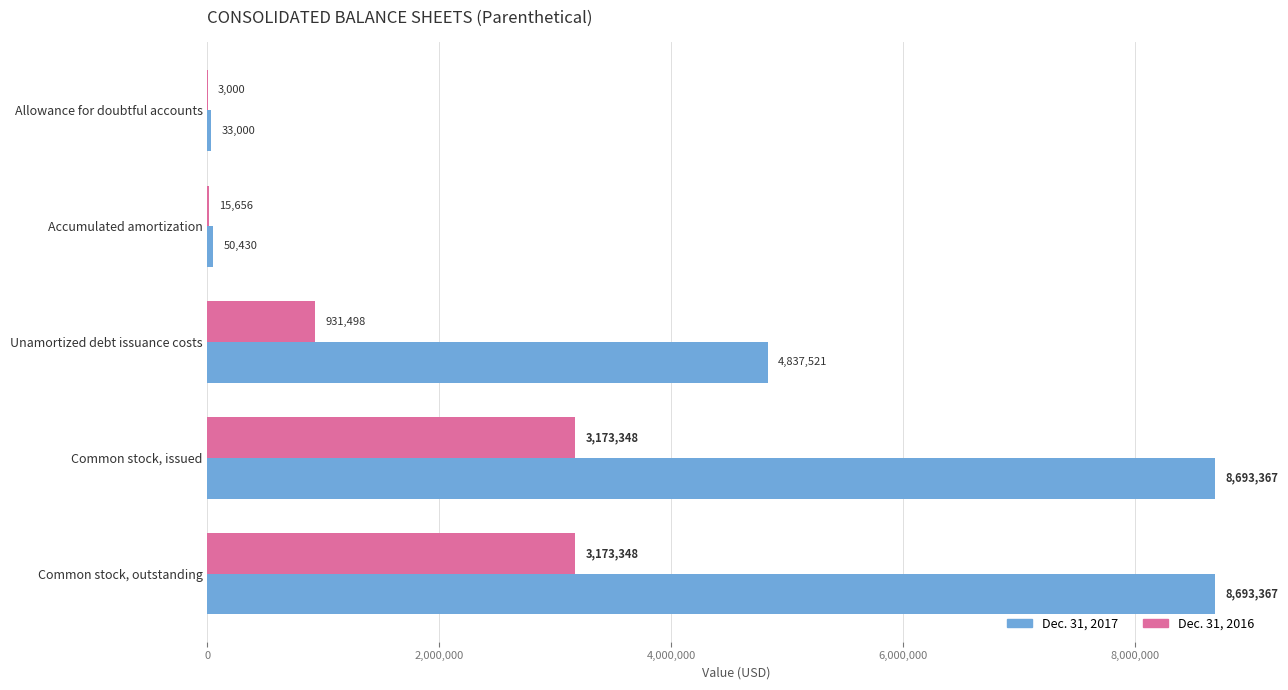

What is the maximum value shown in the chart?

8693367